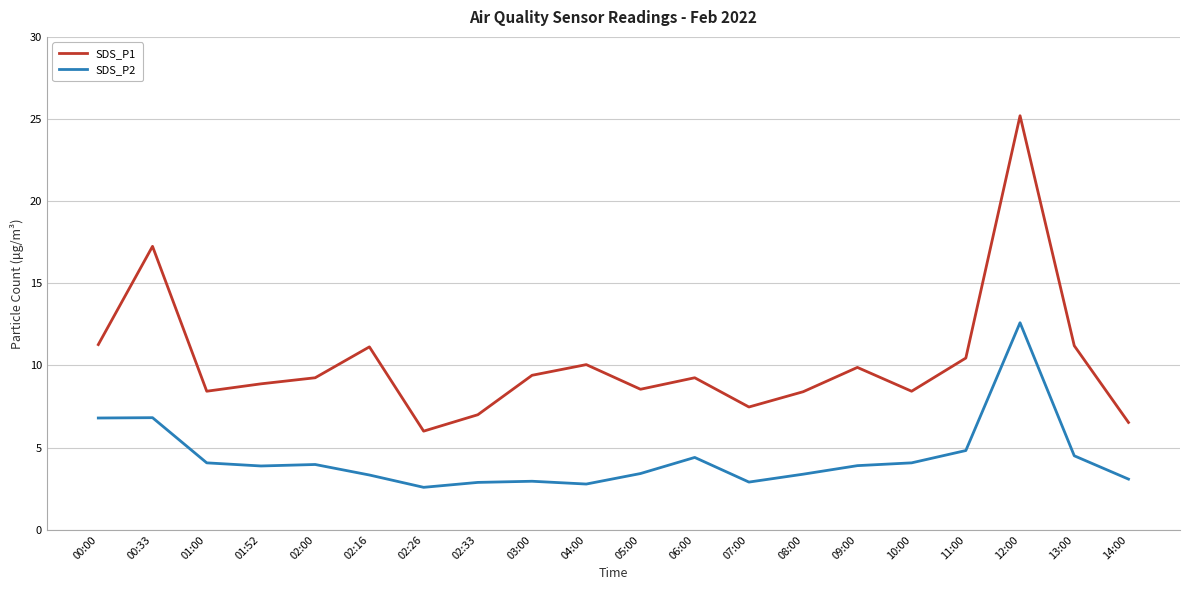

True or false: SDS_P2 and SDS_P1 intersect in this chart.

False